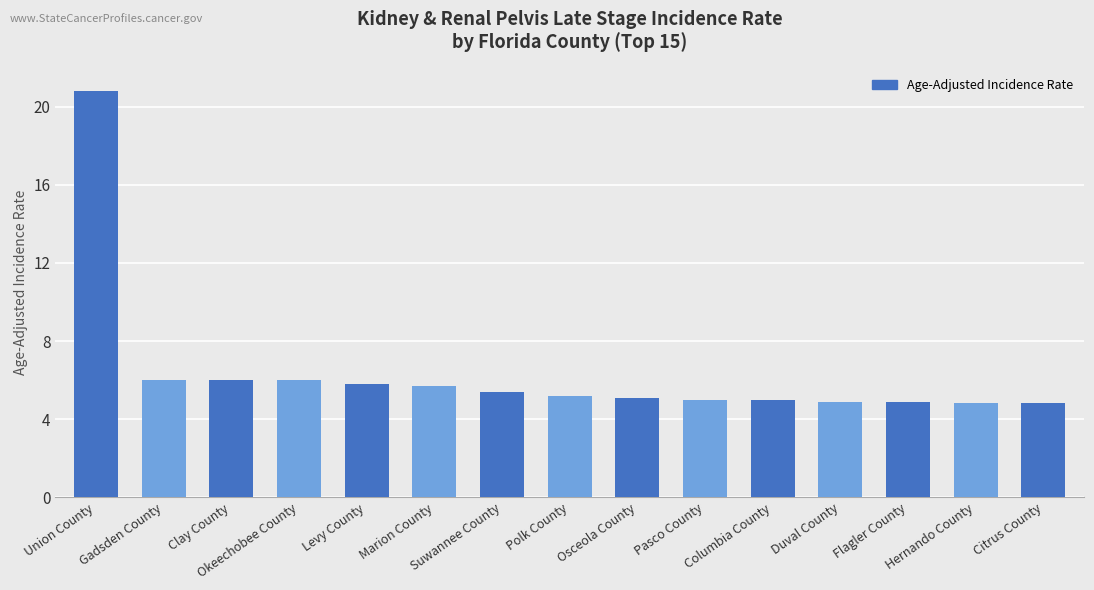

What is the difference between the maximum and minimum values?

16.0